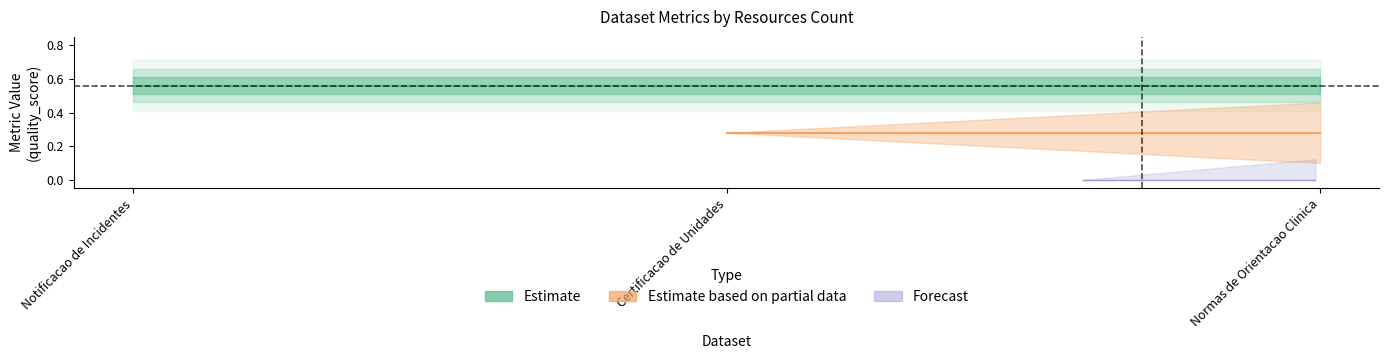

At which category does the chart reach its peak across all series?

Notificacao de Incidentes